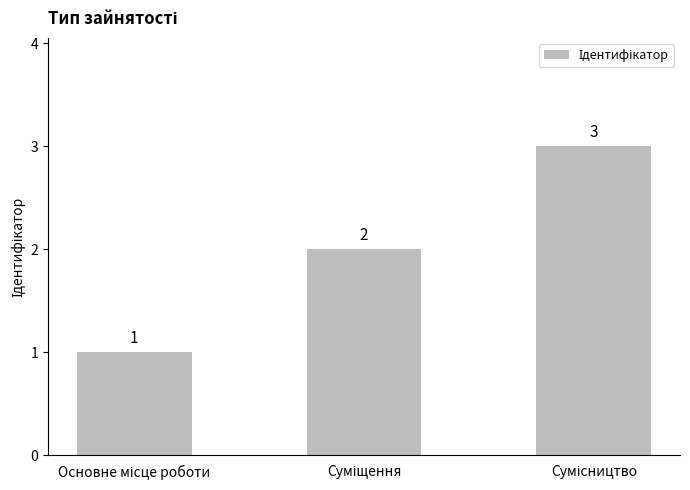

Count the values in the range 1 to 3.

3